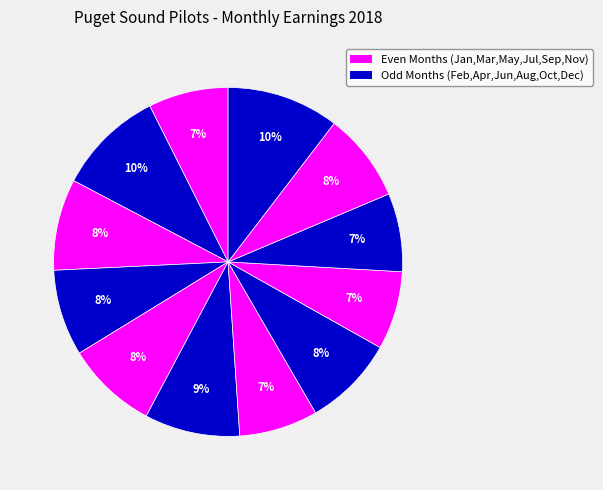

Count the number of slices in the pie.

12